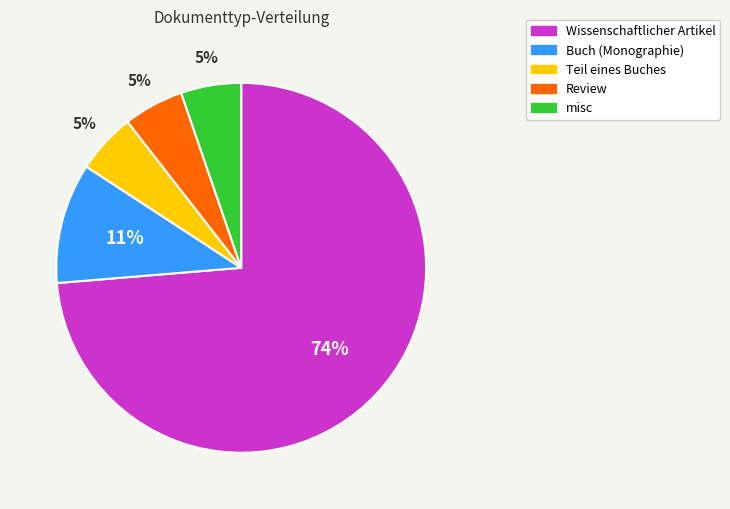

Is it true that Wissenschaftlicher Artikel is 74% of the pie?

True